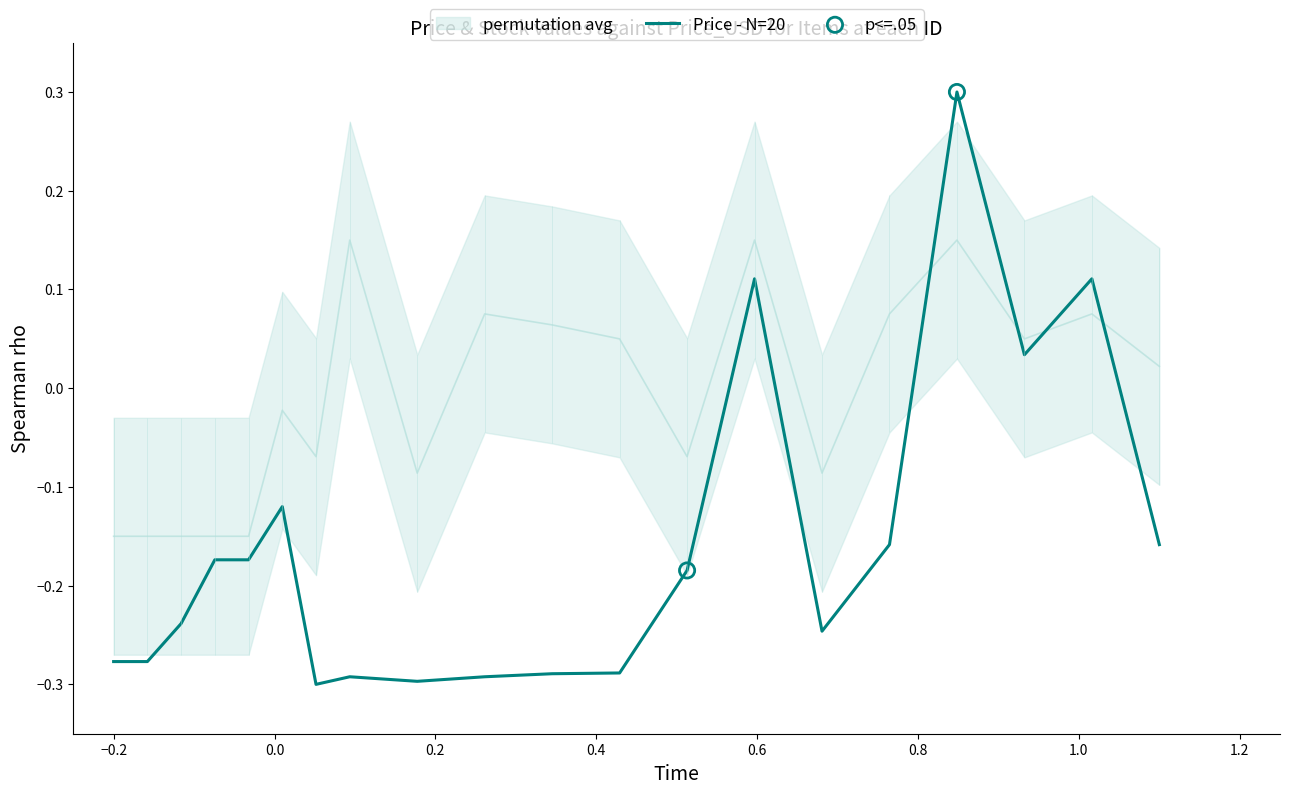

What is the total value across all series at 12?

-0.2